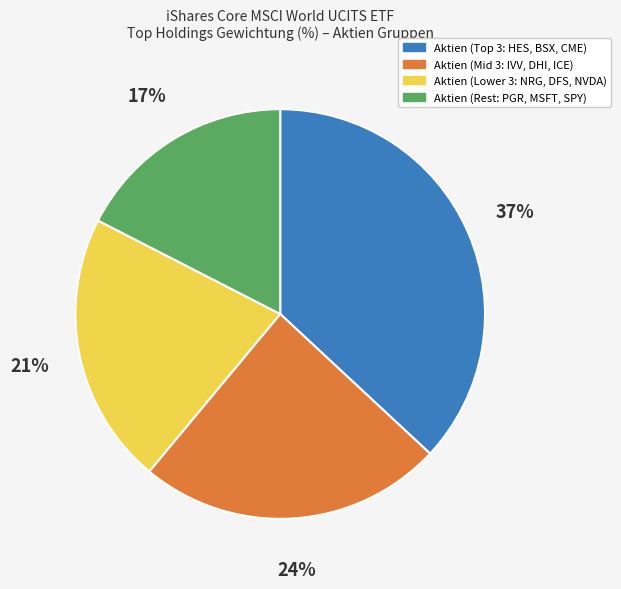

What percentage is the Aktien (Lower 3: NRG, DFS, NVDA) slice, to the nearest percent?

21%